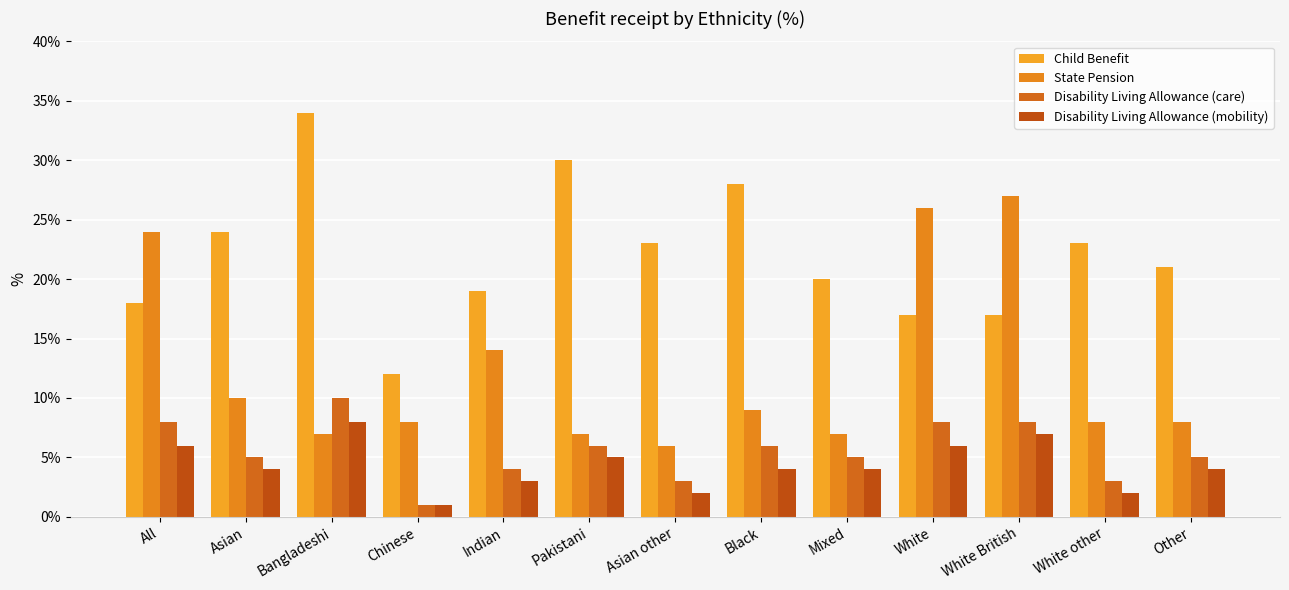

What is the total value across all series at Chinese?

22